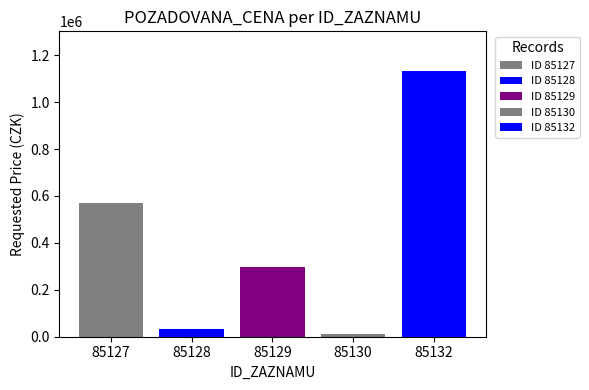

How many data points does each series have?

1